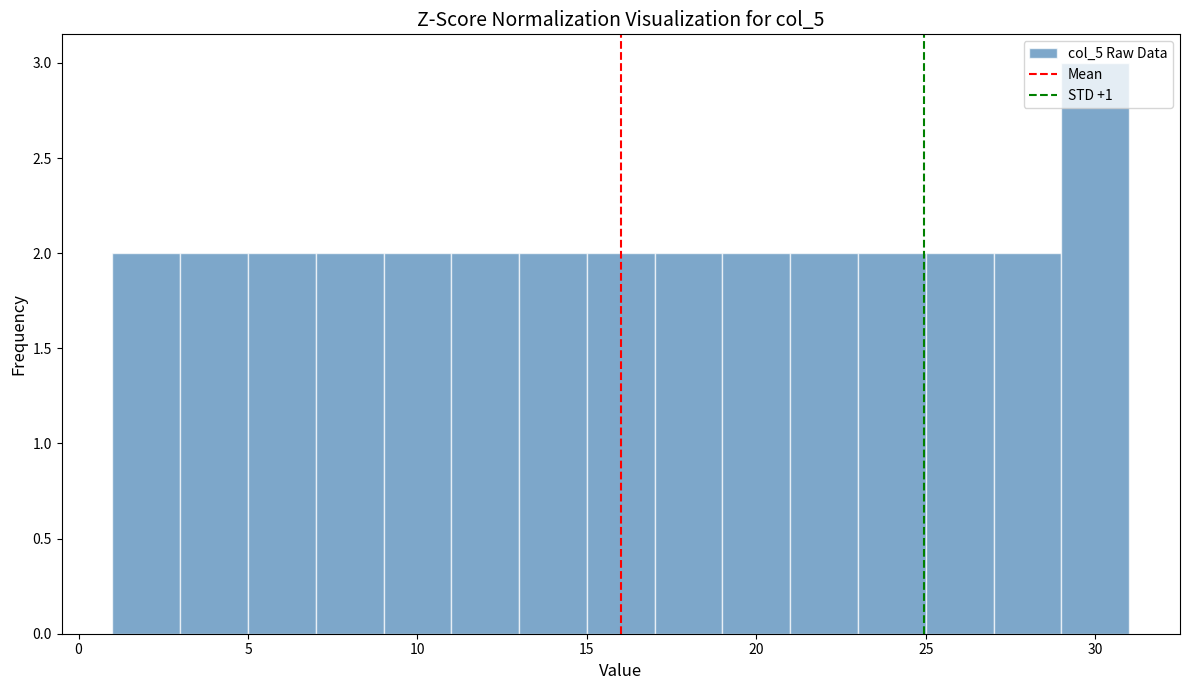

Reading left to right, list every bar in this chart as the range it spans on the x-axis followed by its height. The values are not printed on the chart, so give them approximately, as read against the axis.

1 to 3: 2
3 to 5: 2
5 to 7: 2
7 to 9: 2
9 to 11: 2
11 to 13: 2
13 to 15: 2
15 to 17: 2
17 to 19: 2
19 to 21: 2
21 to 23: 2
23 to 25: 2
25 to 27: 2
27 to 29: 2
29 to 31: 3